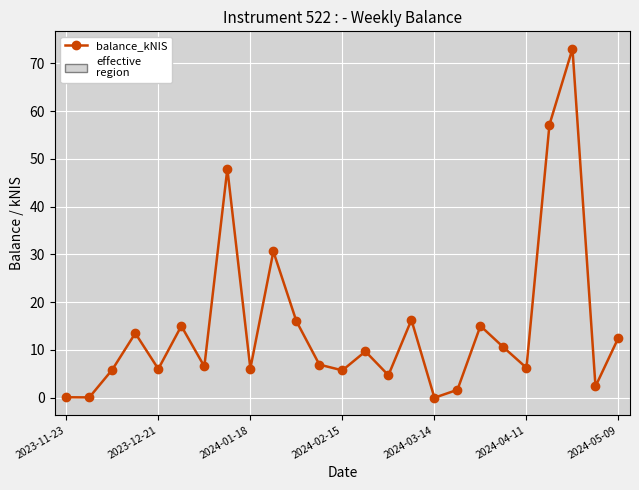

What is the sum of all values?

369.8